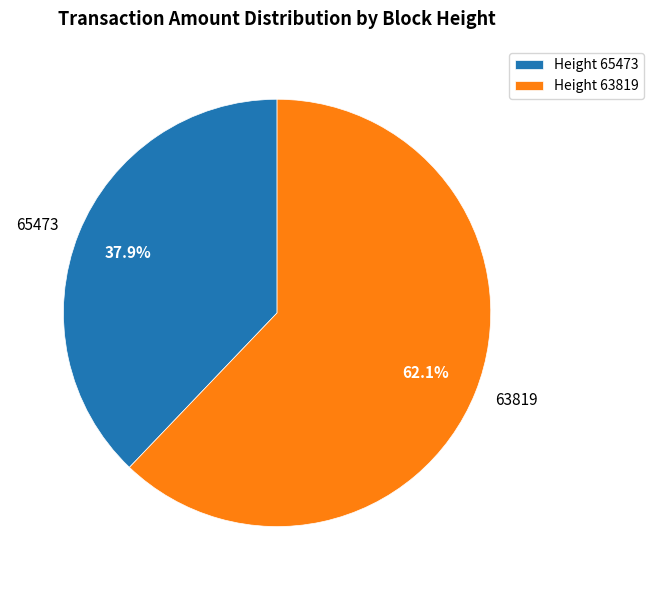

To the nearest percent, what portion does 63819 represent?

62%